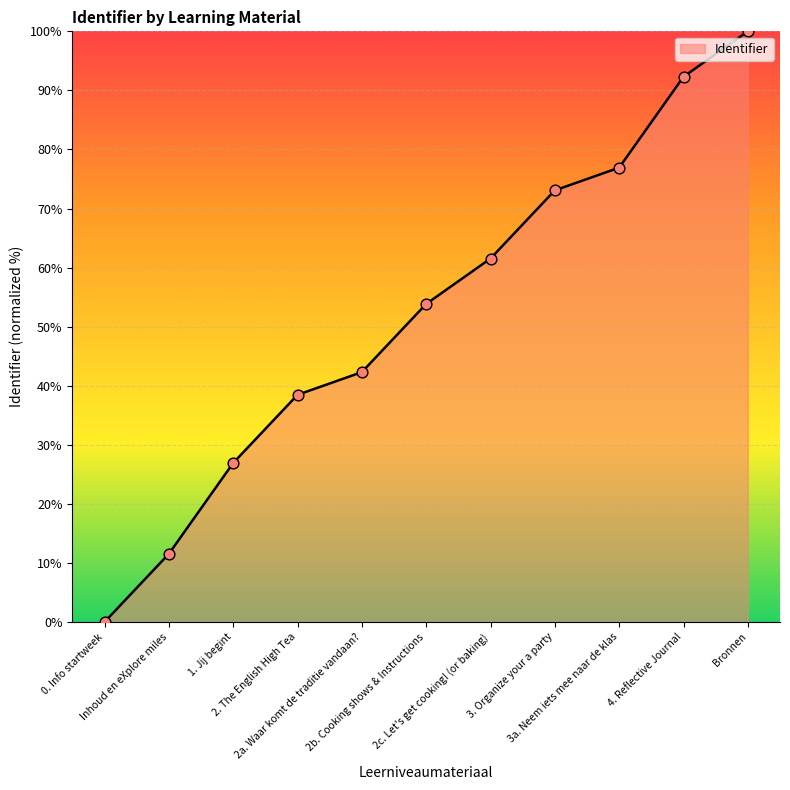

What is the change in value from Inhoud en eXplore miles to 2b. Cooking shows & Instructions?

+42.3